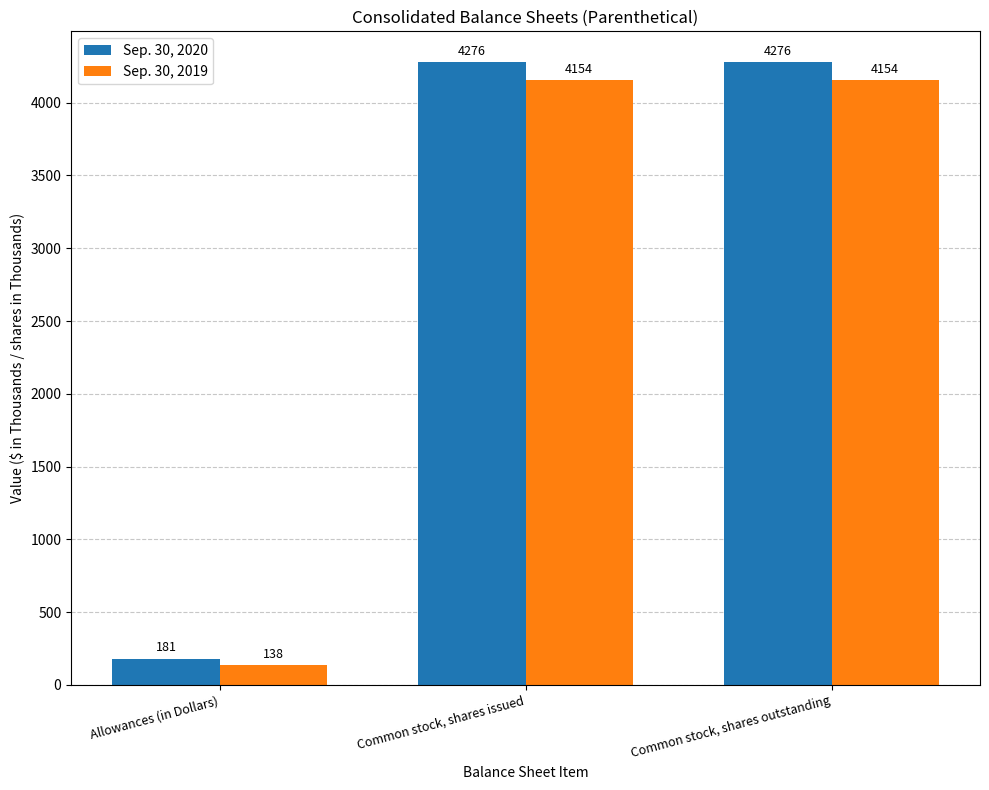

How many Sep. 30, 2020 values are between 181 and 4276?

3